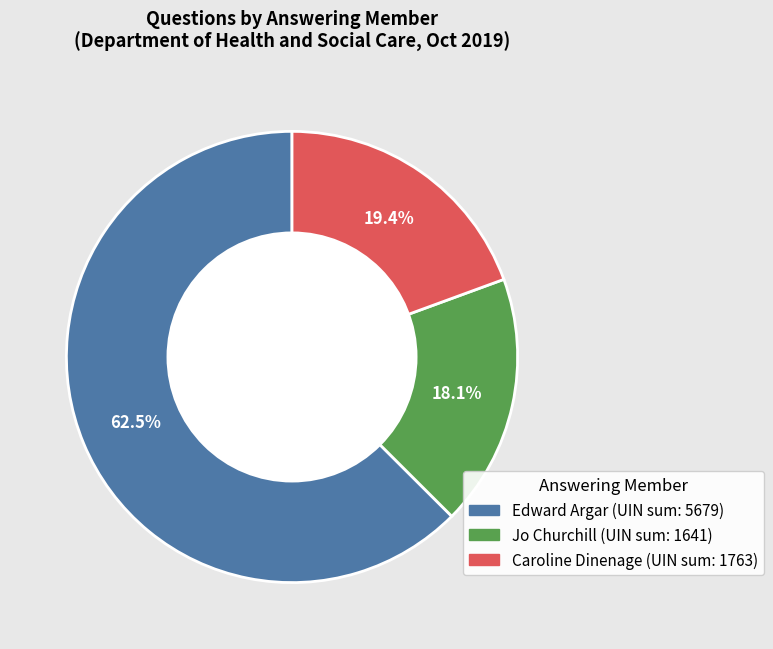

How many segments does this pie chart have?

3